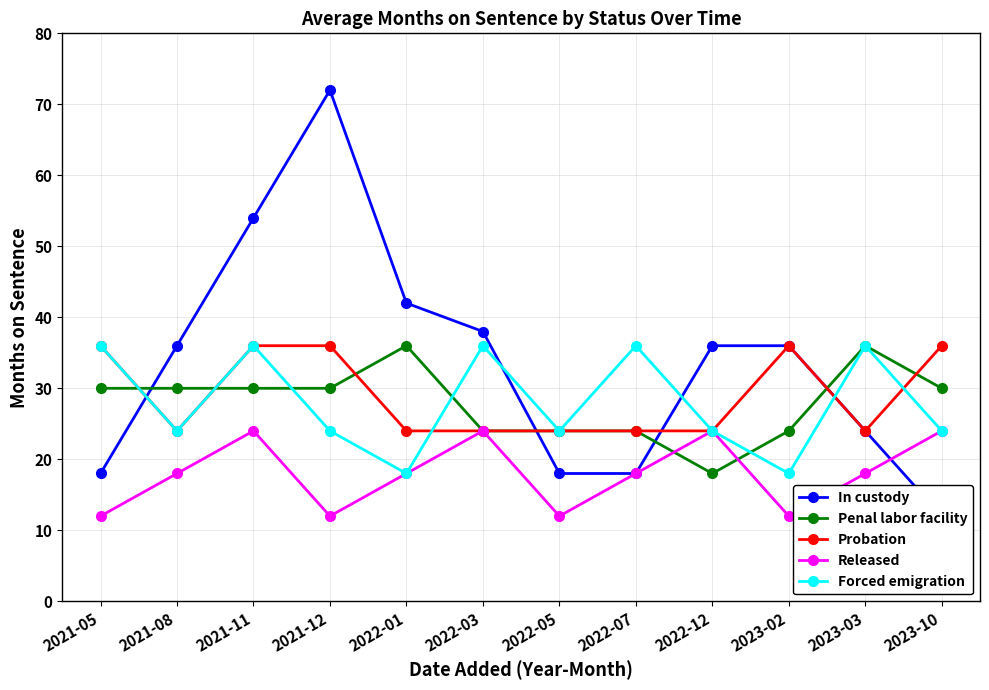

What is the difference between the In custody values at 2022-05 and 2022-03?

20